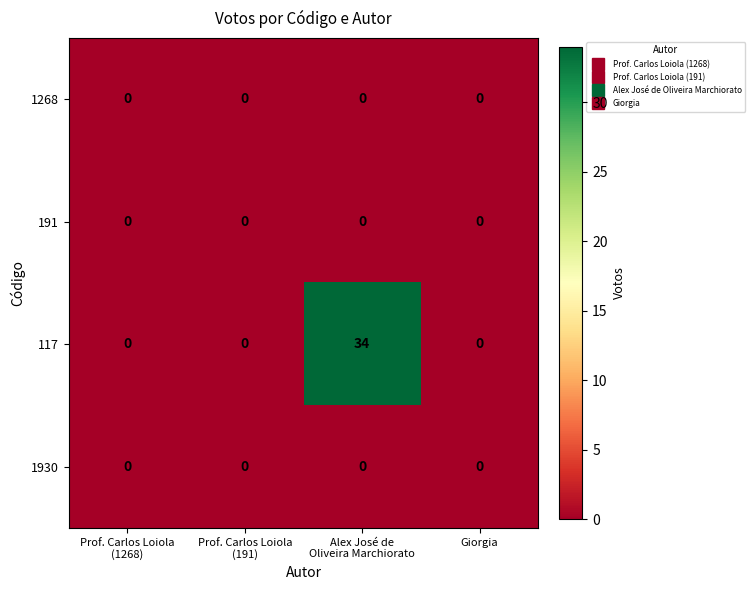

Which series has the widest spread of values?

117